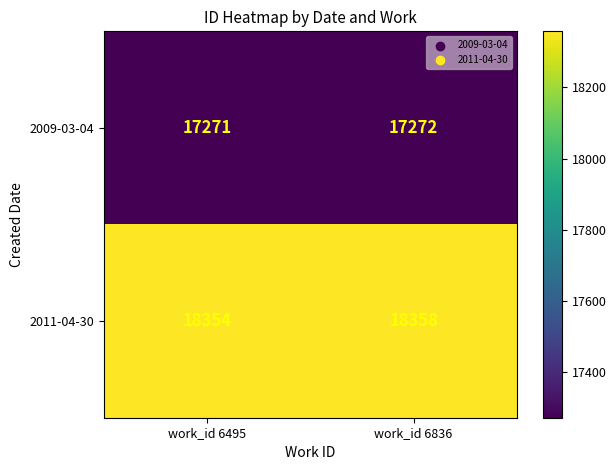

List the series in order of their overall mean, lowest first.

2009-03-04, 2011-04-30